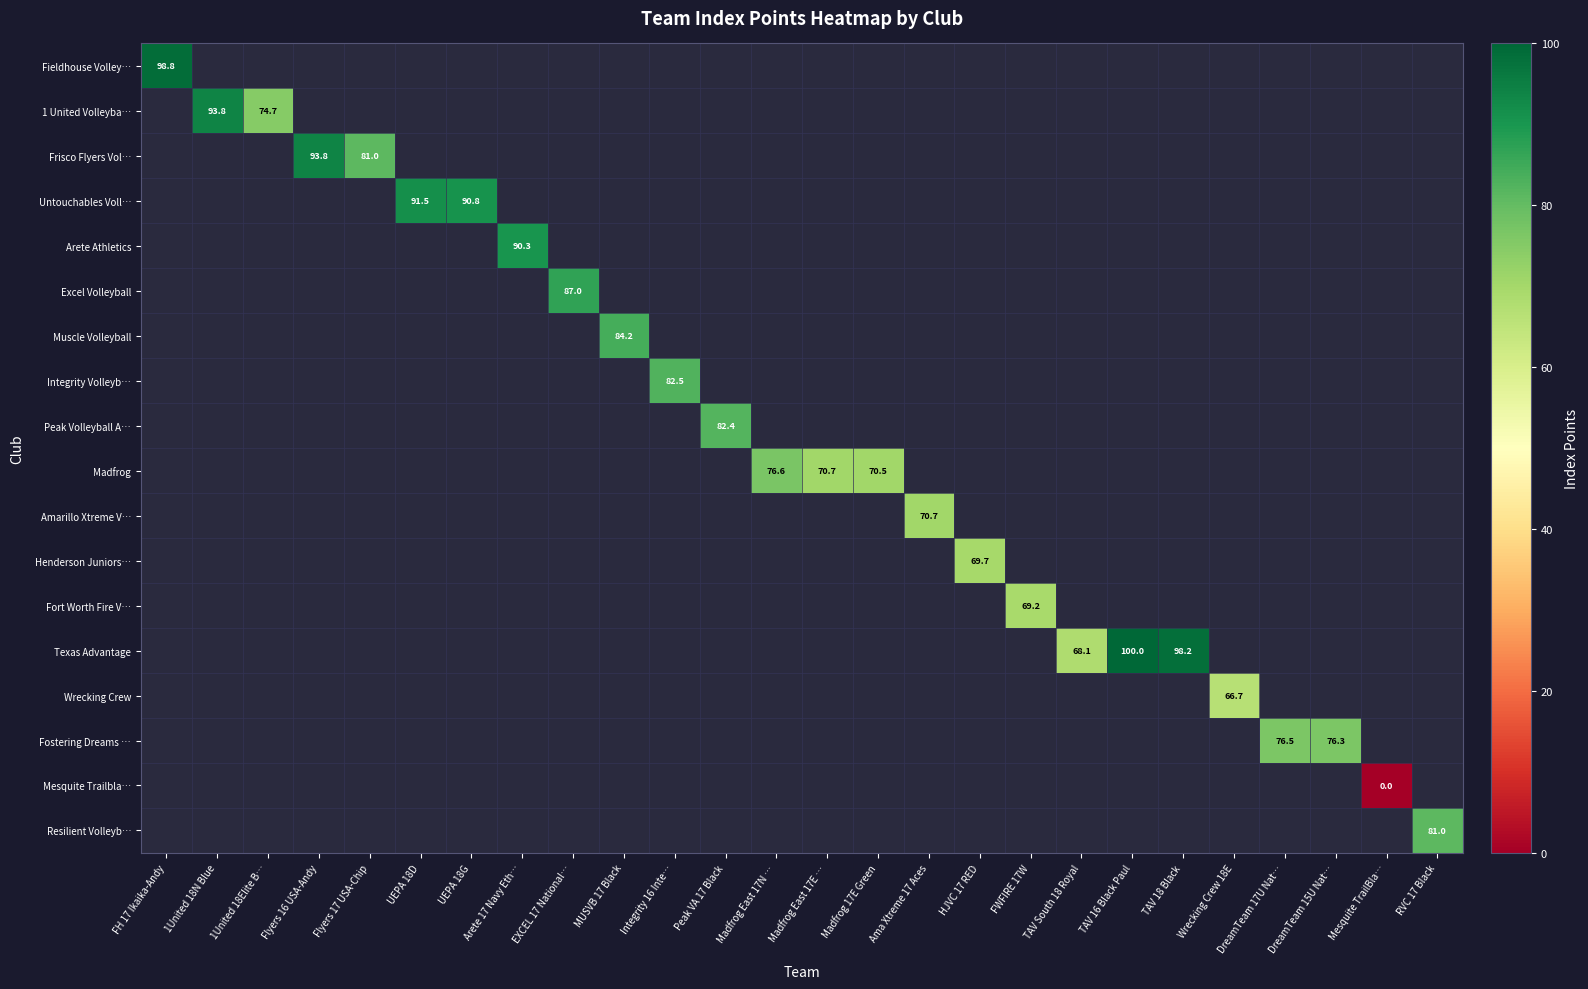

Count the number of categories in the chart.

26